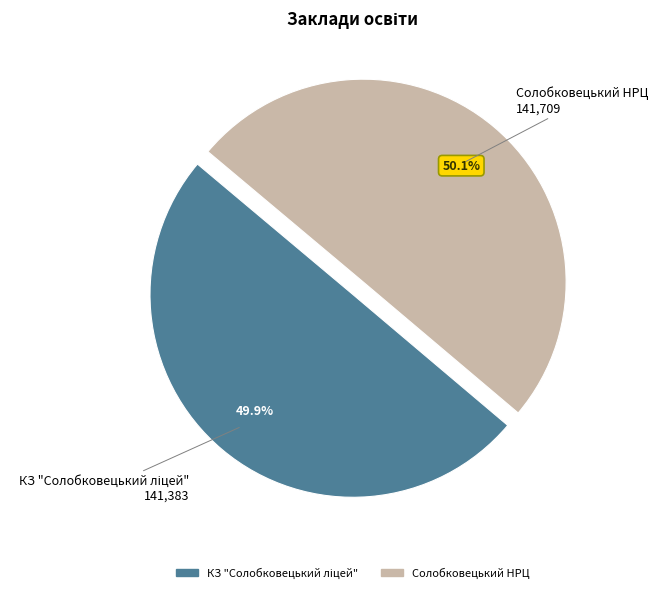

What percentage is NOT represented by Солобковецький НРЦ?

49.9%